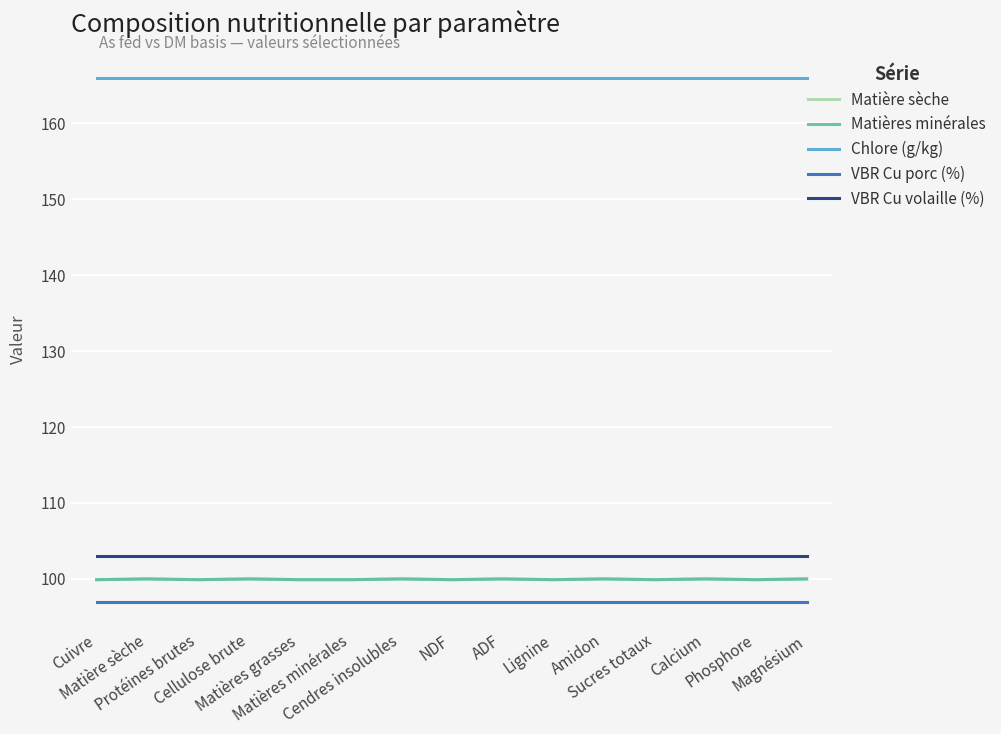

What is the difference between the Matière sèche values at Amidon and Matières minérales?

0.1